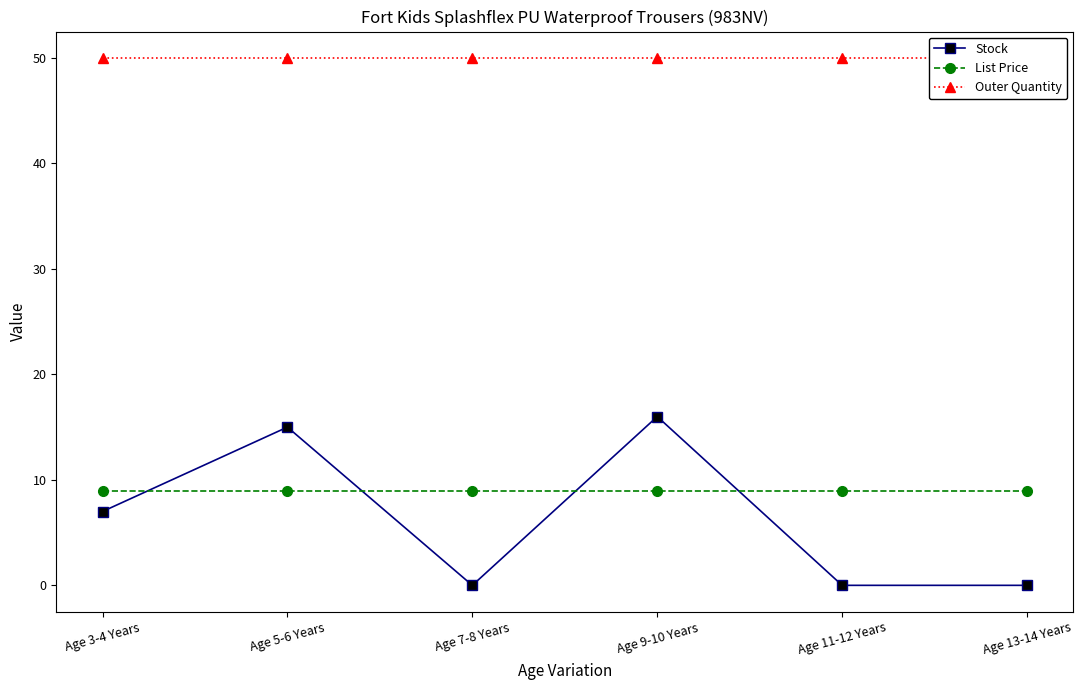

What is the difference between the Stock values at Age 7-8 Years and Age 9-10 Years?

16.0